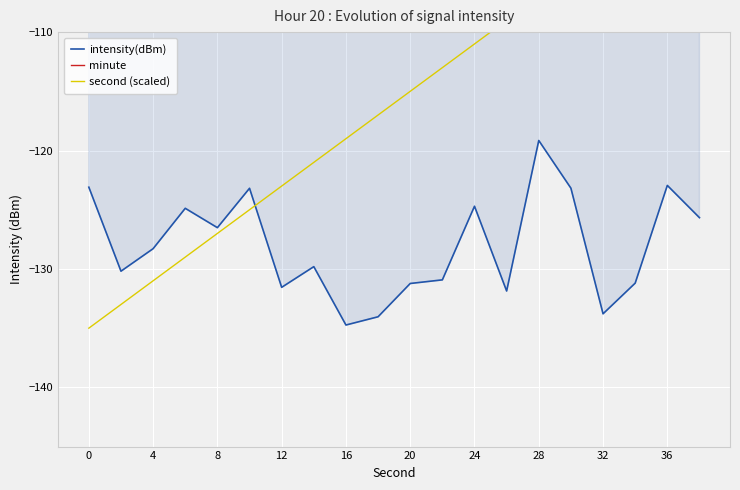

The value of intensity(dBm) at 12 is -65.0. True or false?

False